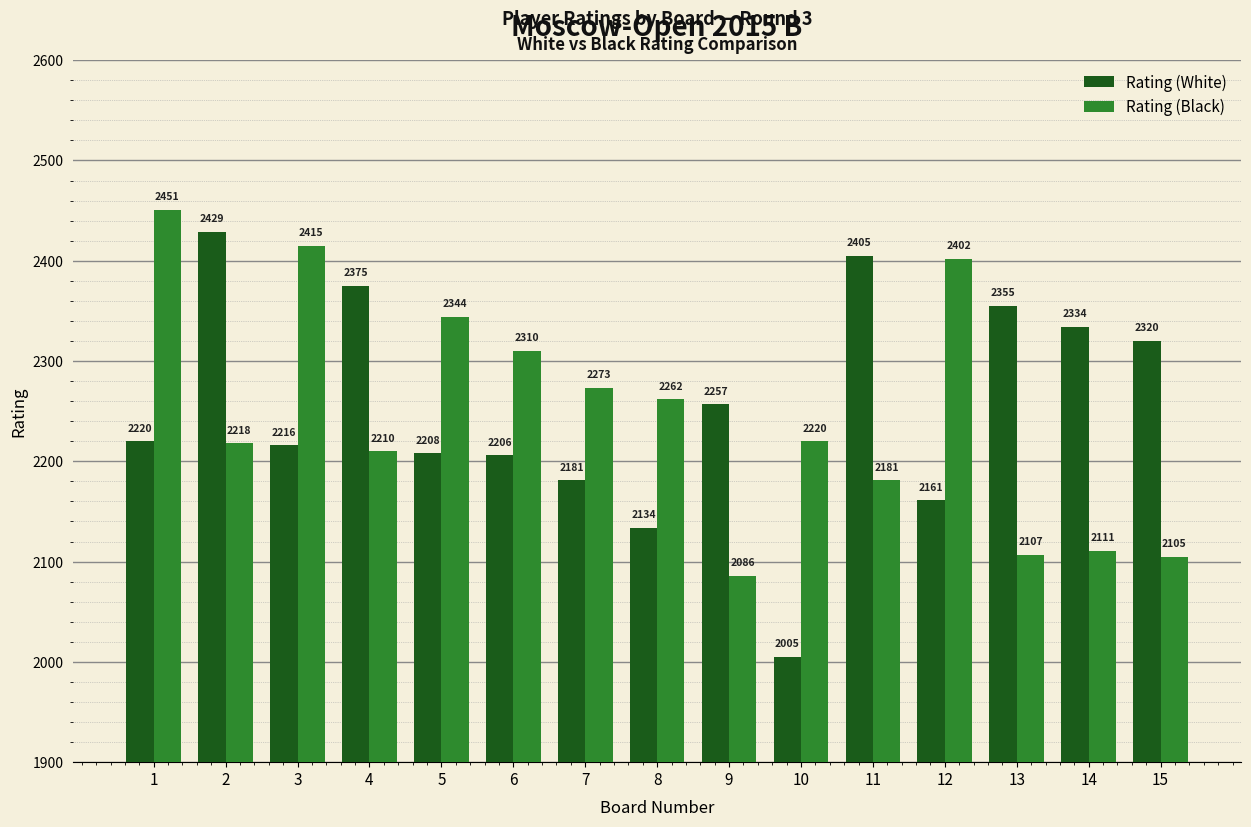

Which series has the largest range (max minus min)?

Rating (White)